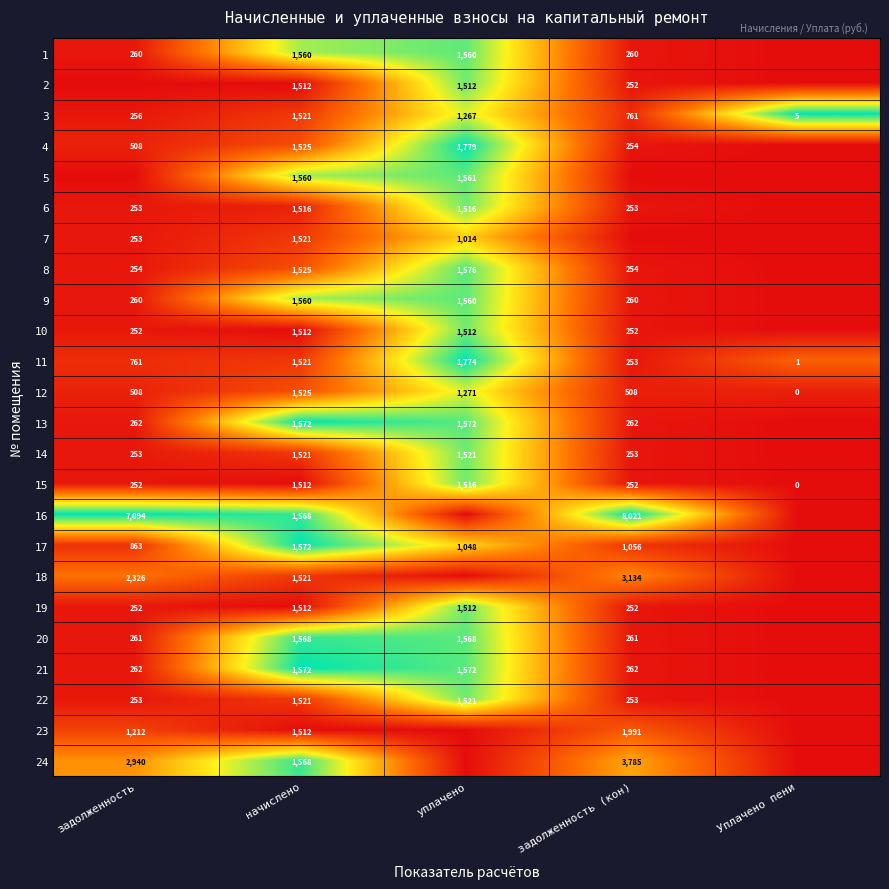

The value of 8 at уплачено is 1576. True or false?

True